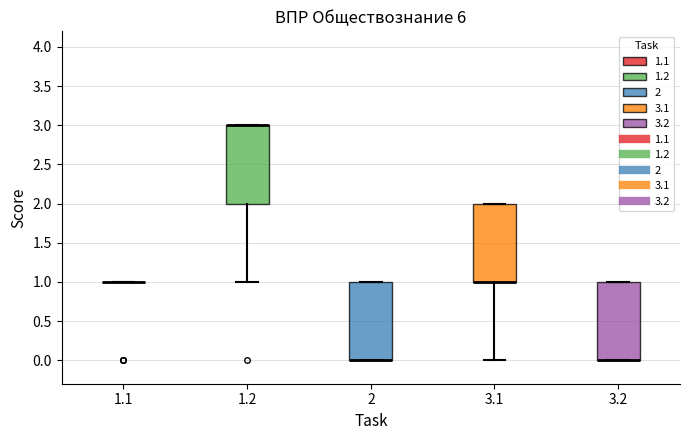

Reading left to right, read every box against the y-axis: the position of its median line, the range the box covers, and the ends of its whiskers. The values are not printed on the chart, so give them approximately, as read against the axis.

1.1: box collapsed to a line at 1, whiskers 1 to 1
1.2: median 3 (drawn on the box's upper edge), box 2 to 3, whiskers 1 to 3
2: median 0 (drawn on the box's lower edge), box 0 to 1, whiskers 0 to 1
3.1: median 1 (drawn on the box's lower edge), box 1 to 2, whiskers 0 to 2
3.2: median 0 (drawn on the box's lower edge), box 0 to 1, whiskers 0 to 1